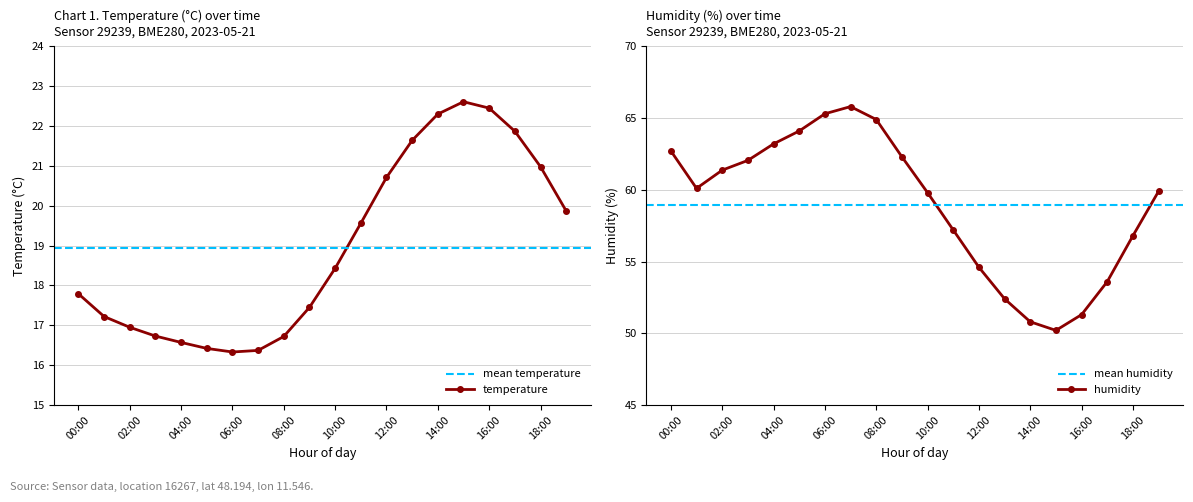

Reading right to left, what are all the values shown in this chart?

temperature: 19:00=19.9	18:00=21.0	17:00=21.9	16:00=22.4	15:00=22.6	14:00=22.3	13:00=21.6	12:00=20.7	11:00=19.6	10:00=18.4	09:00=17.4	08:00=16.7	07:00=16.4	06:00=16.3	05:00=16.4	04:00=16.6	03:00=16.7	02:00=16.9	01:00=17.2	00:00=17.8
humidity: 19:00=59.9	18:00=56.8	17:00=53.6	16:00=51.3	15:00=50.2	14:00=50.8	13:00=52.4	12:00=54.6	11:00=57.2	10:00=59.8	09:00=62.3	08:00=64.9	07:00=65.8	06:00=65.3	05:00=64.1	04:00=63.2	03:00=62.0	02:00=61.4	01:00=60.1	00:00=62.7